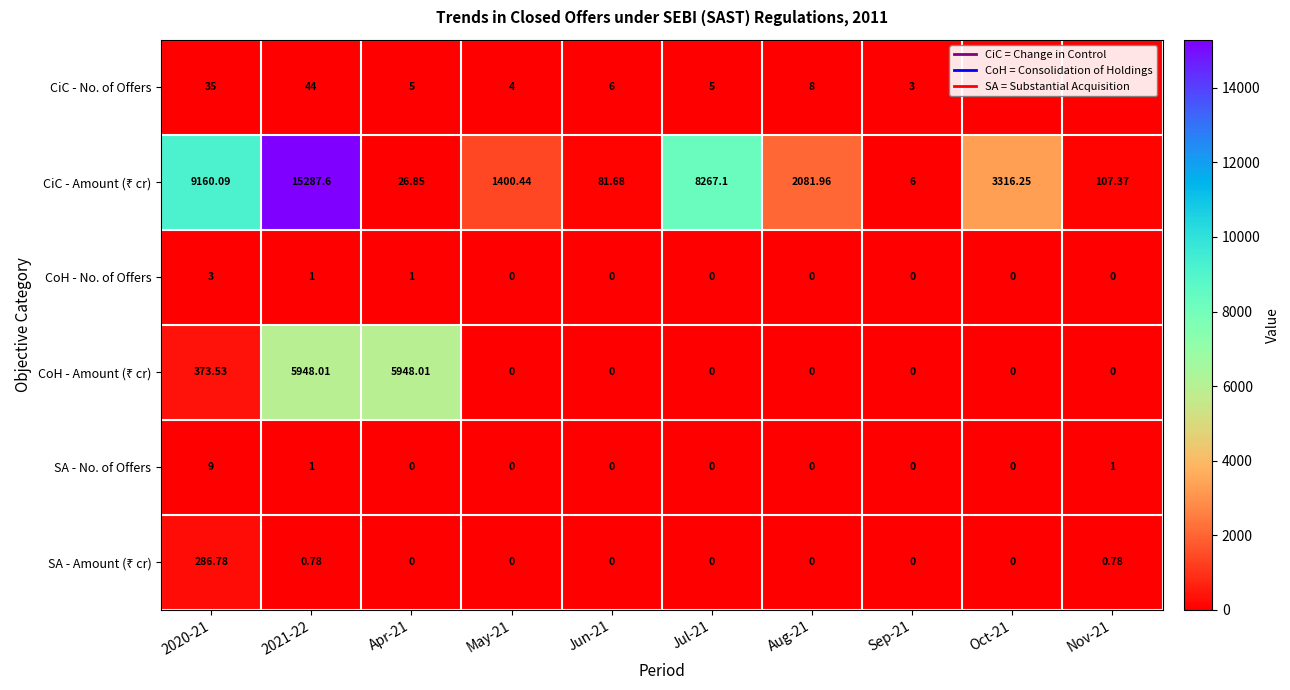

Is the value of CiC - No. of Offers at Nov-21 greater than the value of CoH - No. of Offers at 2021-22?

Yes